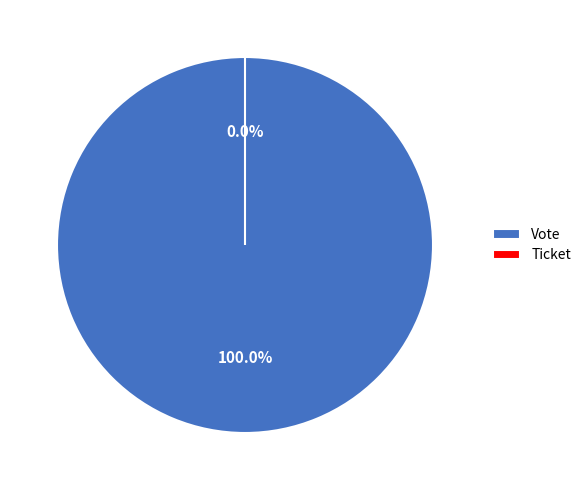

The Ticket slice represents 10% of the pie. True or false?

False